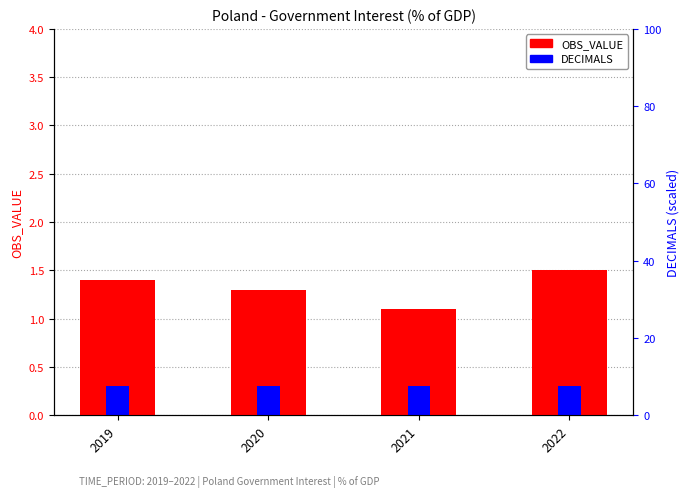

Reading left to right, transcribe all the data shown in this chart.

OBS_VALUE: 2019=1.4	2020=1.3	2021=1.1	2022=1.5
DECIMALS: 2019=0.3	2020=0.3	2021=0.3	2022=0.3